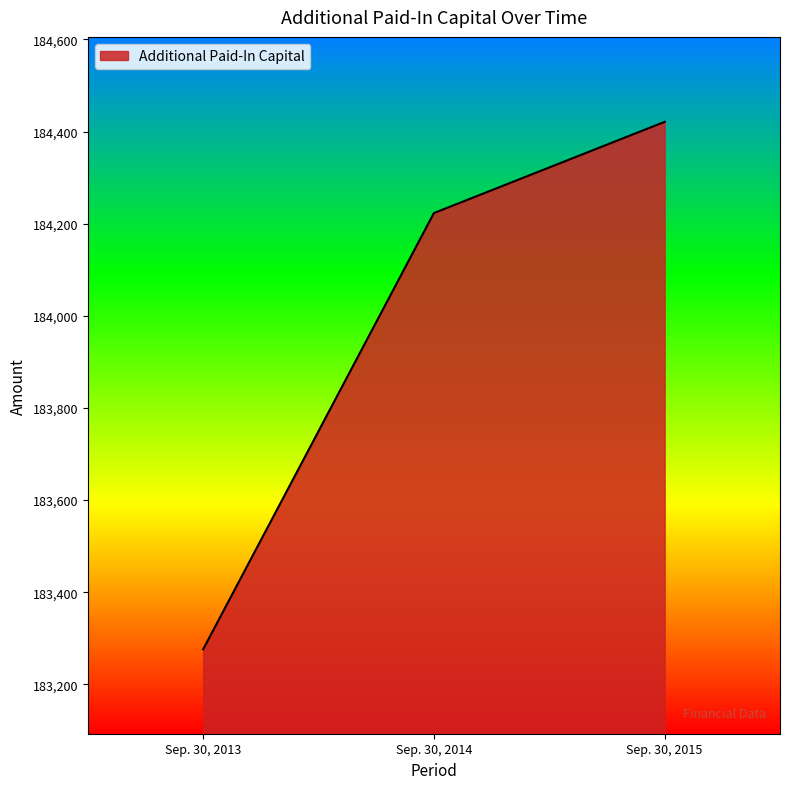

Is it true that the value at Sep. 30, 2013 is 183276?

True